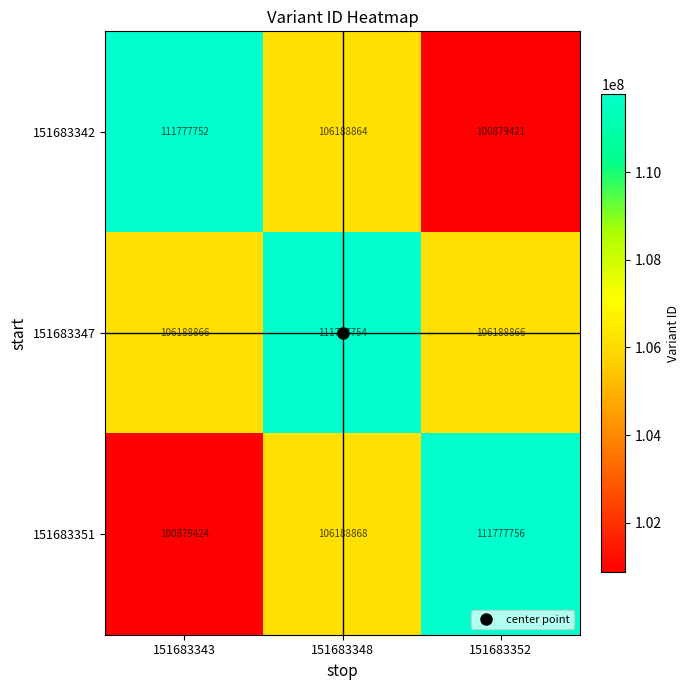

Which series has the widest spread of values?

151683351